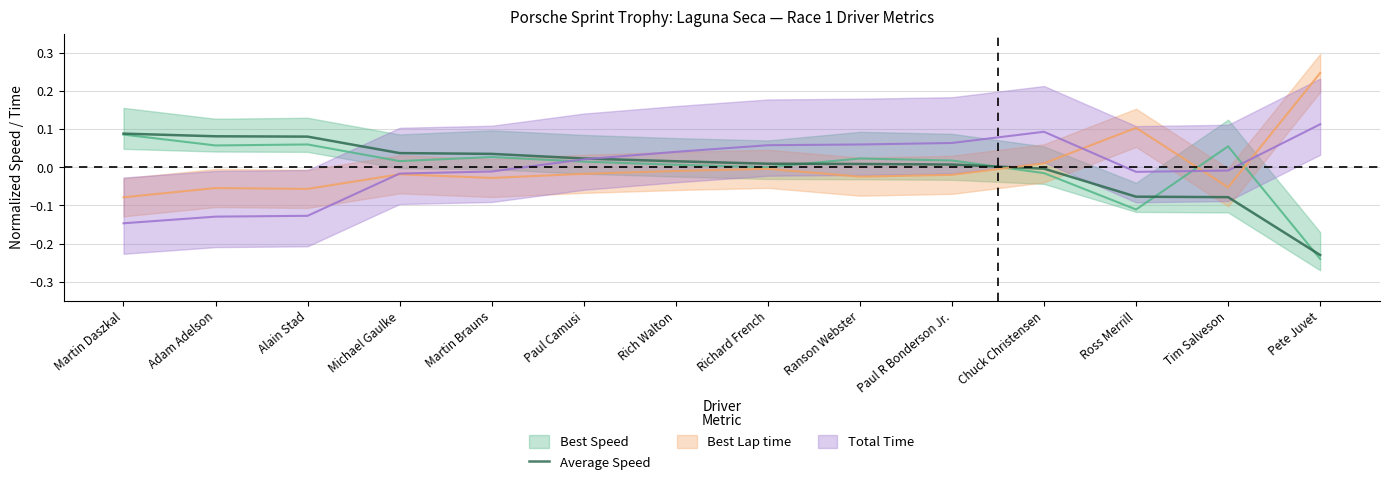

True or false: Average Speed has a value of -0.0 at Tim Salveson.

False